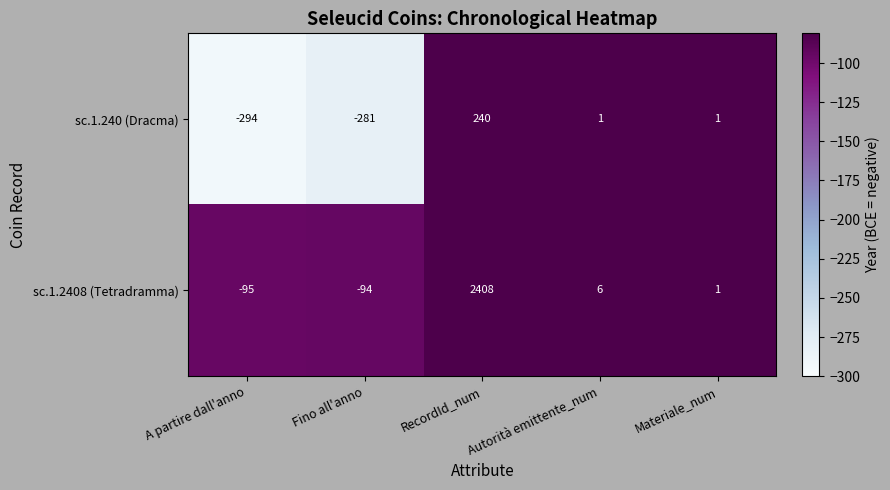

The value of sc.1.2408 (Tetradramma) at Fino all'anno is -124. True or false?

False